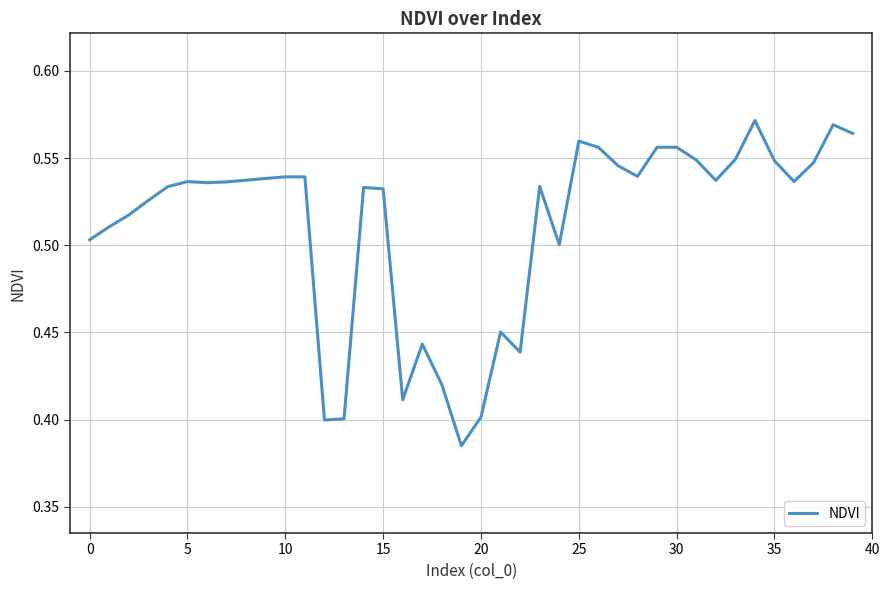

How many lines are shown in the chart?

1